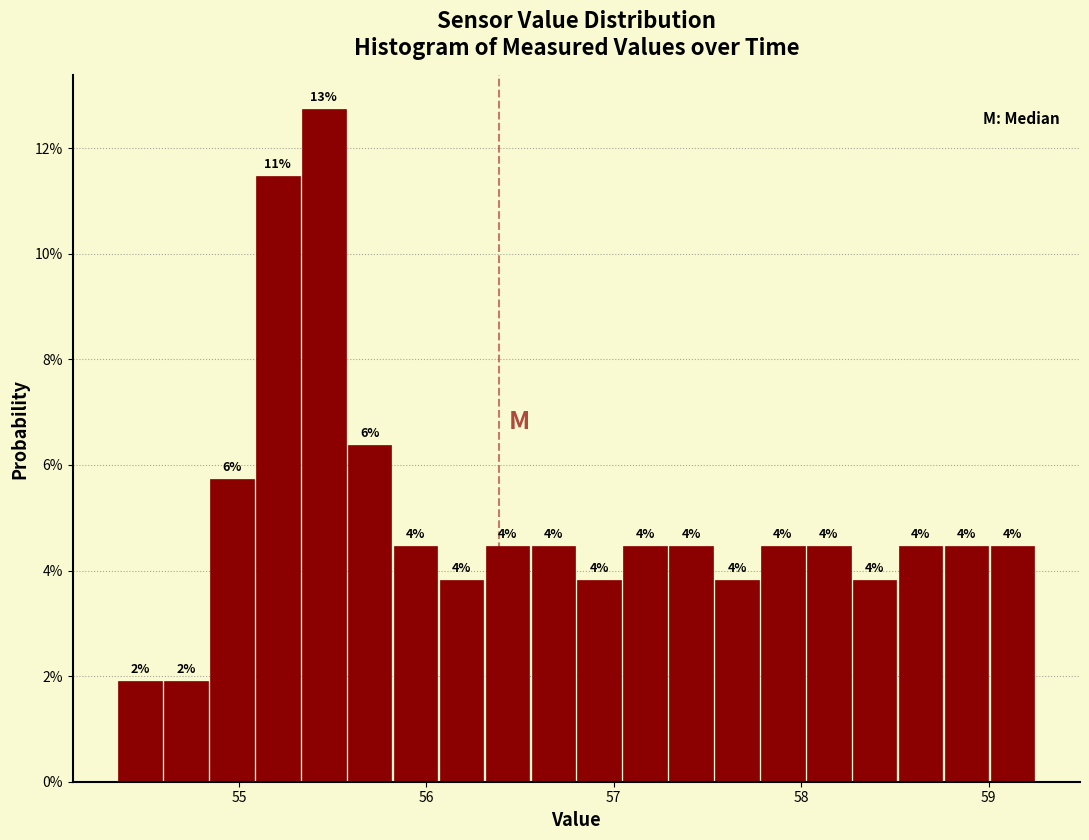

Read against the x-axis, roughly where is the centre of the tallest bar?

55.5